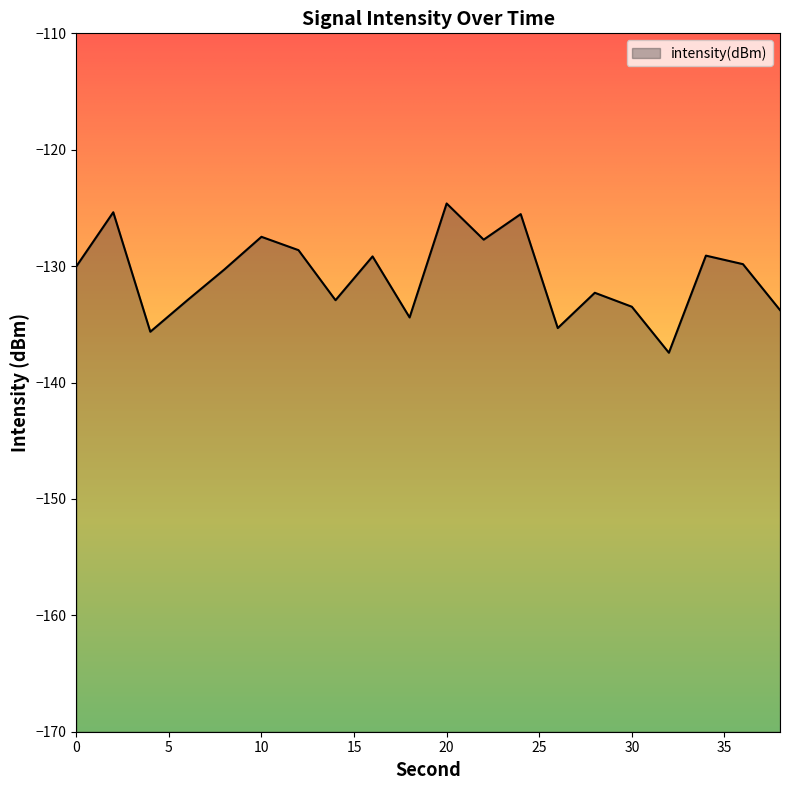

What is the sum of all values?

-2616.0